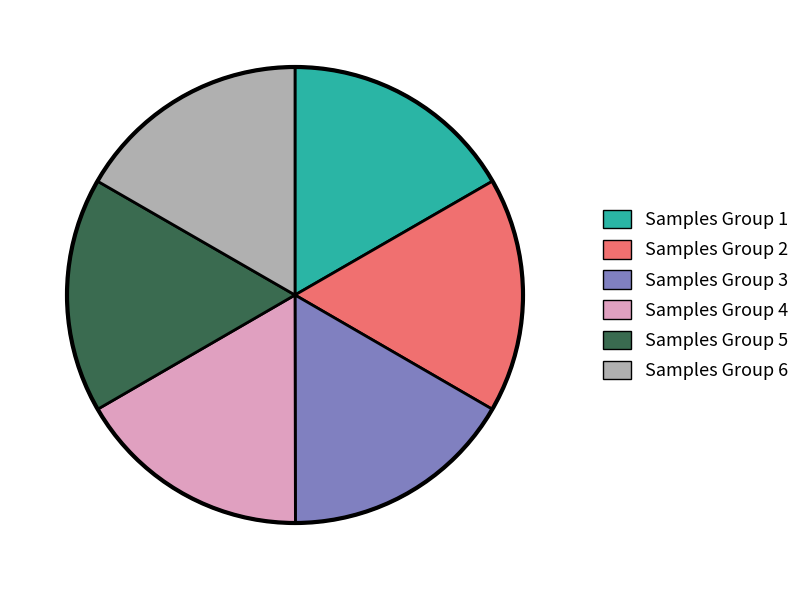

Is there a majority slice in this chart?

No